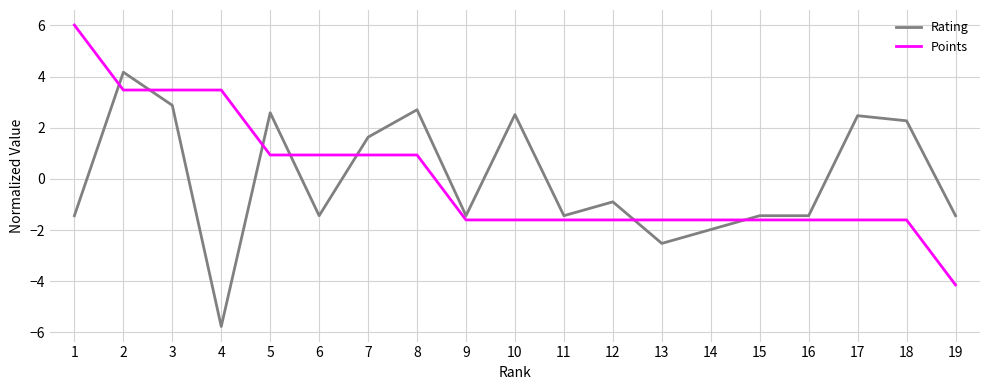

How many values in the Rating series exceed -1?

9